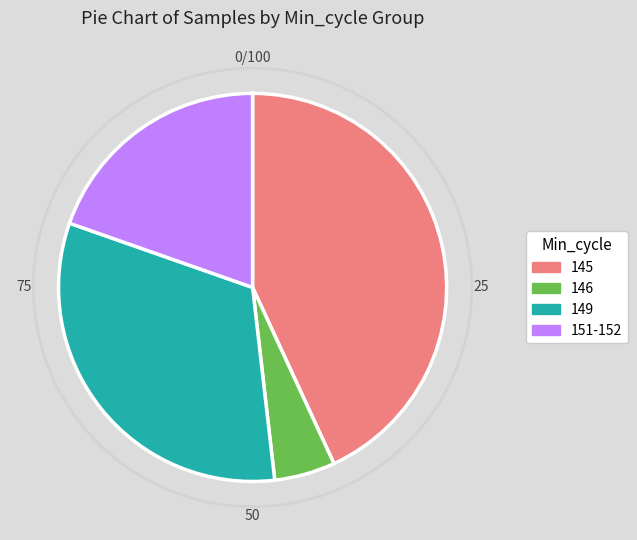

Is there any slice that represents more than half of the pie?

No